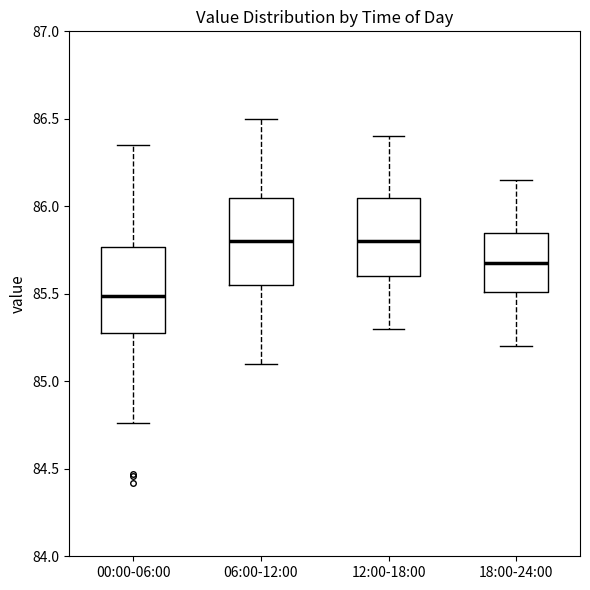

Where does the median line of the box for 18:00-24:00 sit on the y-axis? The values are not printed on the chart, so give them approximately, as read against the axis.

85.70